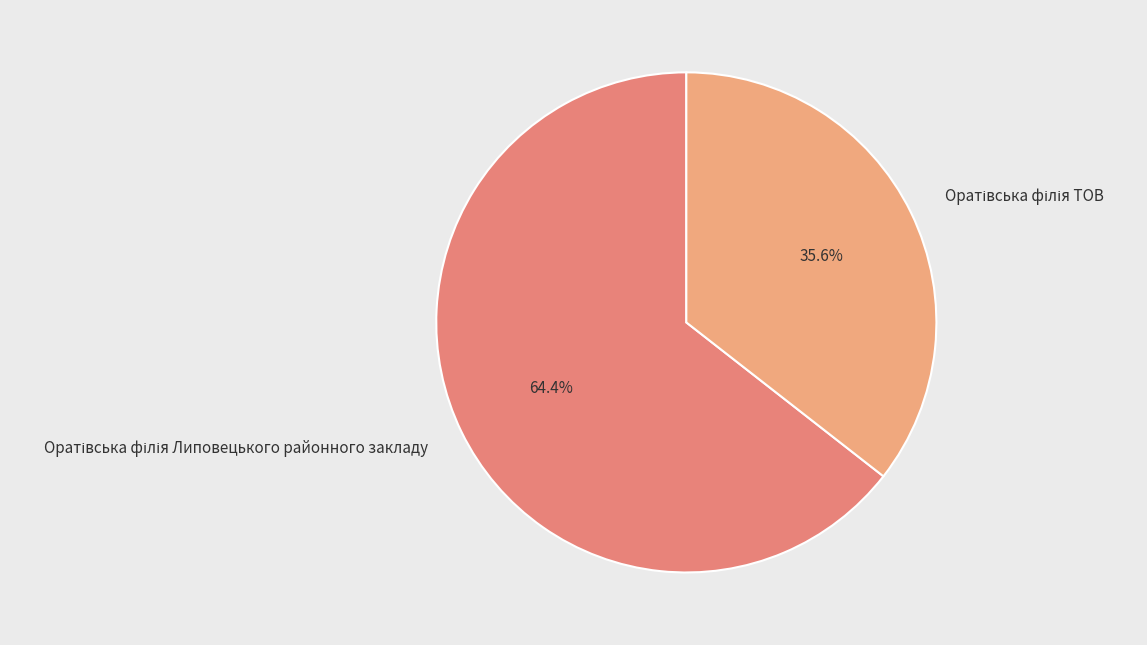

Is there a majority slice in this chart?

Yes